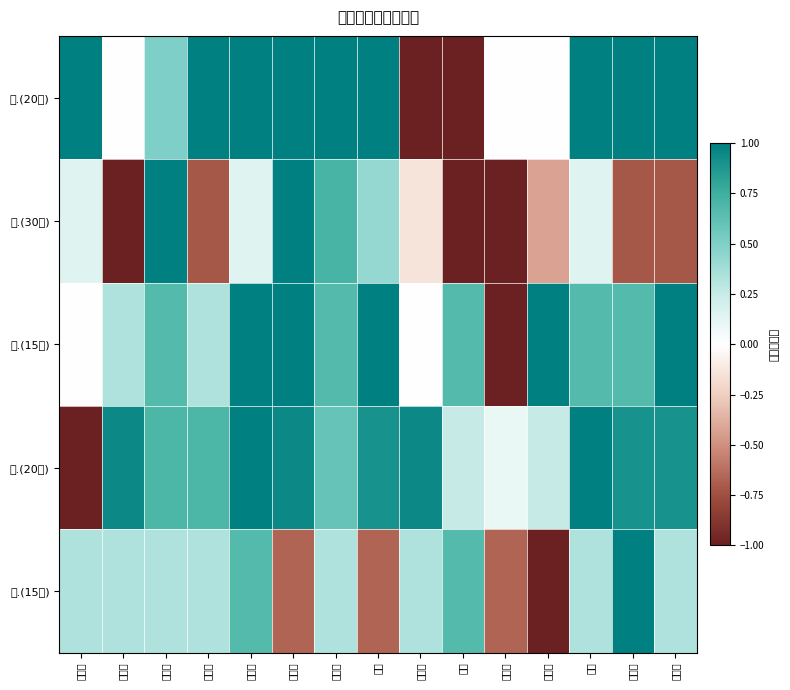

Which series has the widest spread of values?

一.(20分)